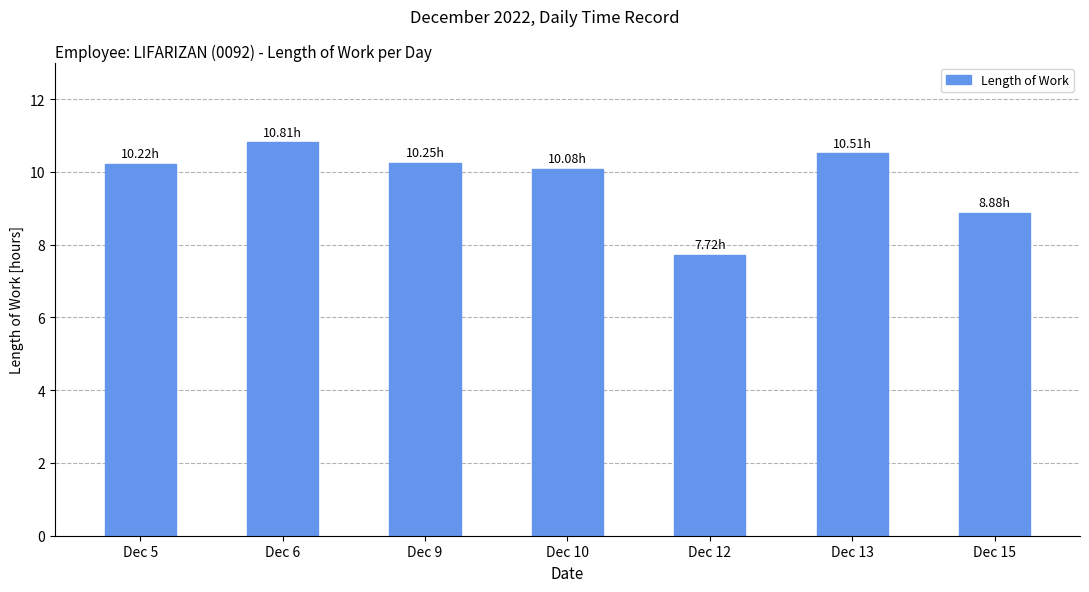

How many bars are there in total?

7